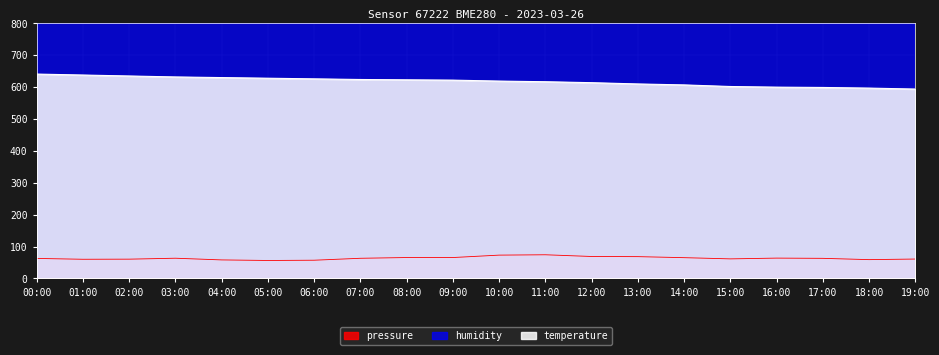

At which category does pressure reach its first local valley?

01:00